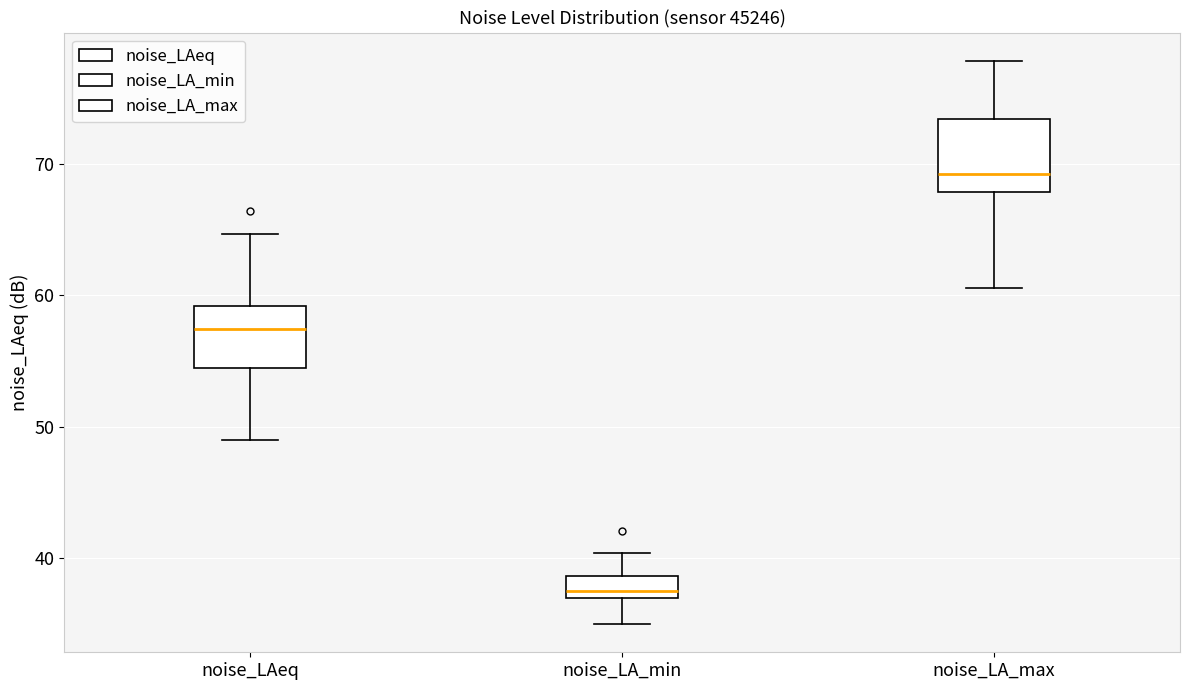

Reading left to right, transcribe this box plot: for each box, give where its median line is, the range the box spans, and where its two whiskers end, as read against the y-axis. The values are not printed on the chart, so give them approximately, as read against the axis.

noise_LAeq: median 57, box 54 to 59, whiskers 49 to 65
noise_LA_min: median 38, box 37 to 39, whiskers 35 to 40
noise_LA_max: median 69, box 68 to 73, whiskers 61 to 78